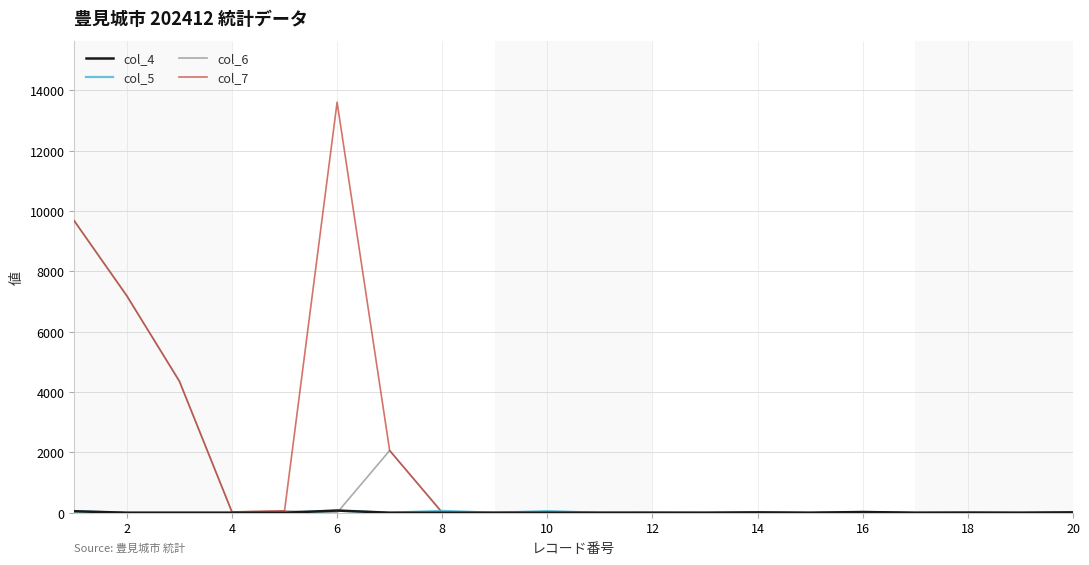

Which series has the largest total across all categories?

col_7